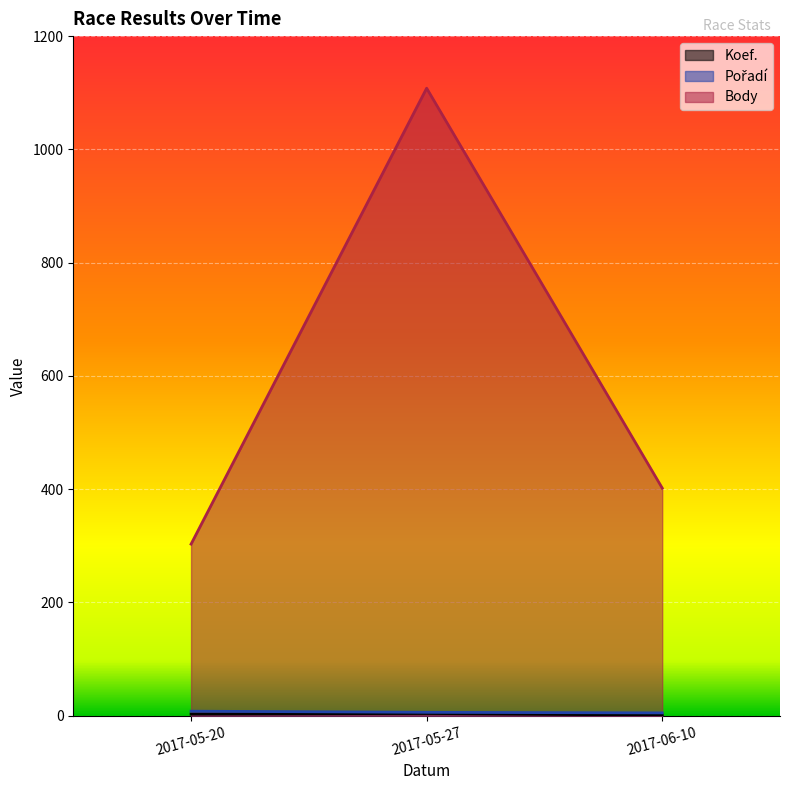

How many categories are shown in the chart?

3